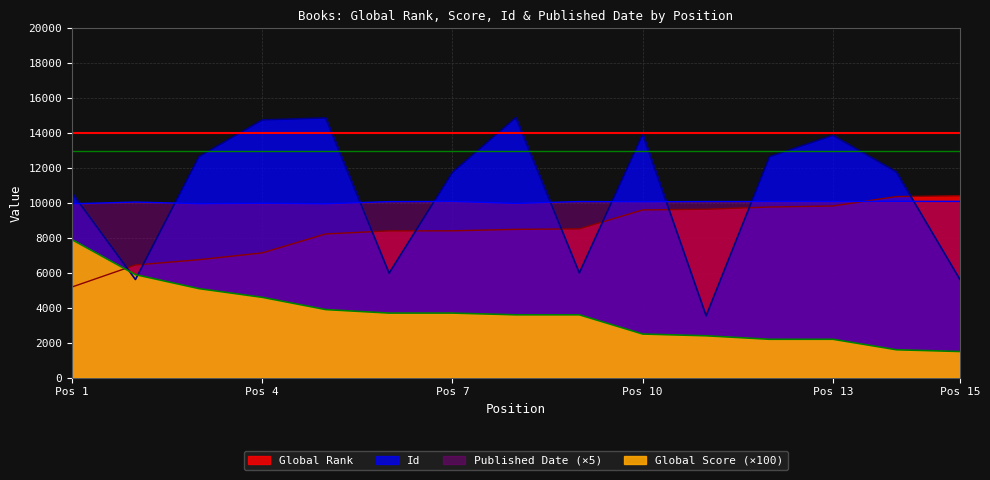

Which series changed the most between Pos 4 and Pos 15?

Id